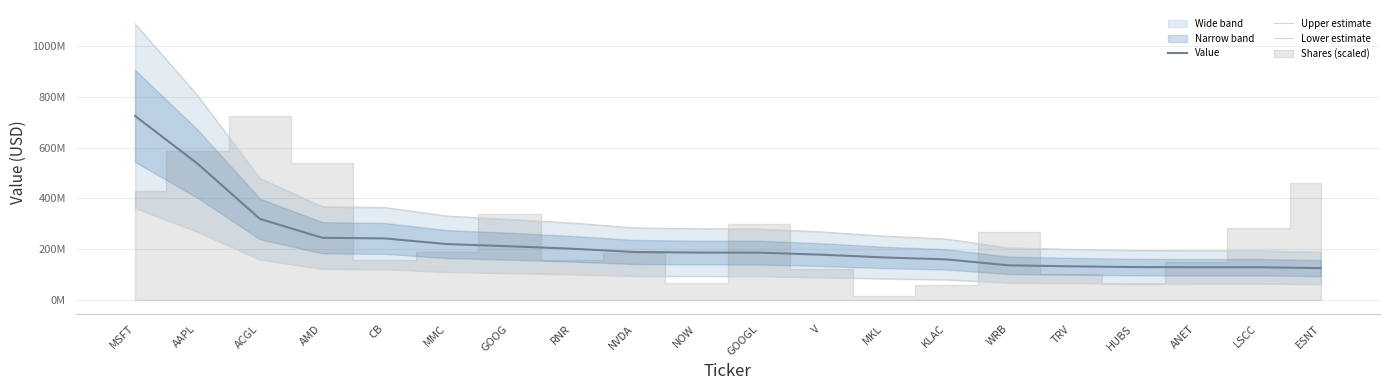

What value does the Upper estimate series have at HUBS?

195289822.5